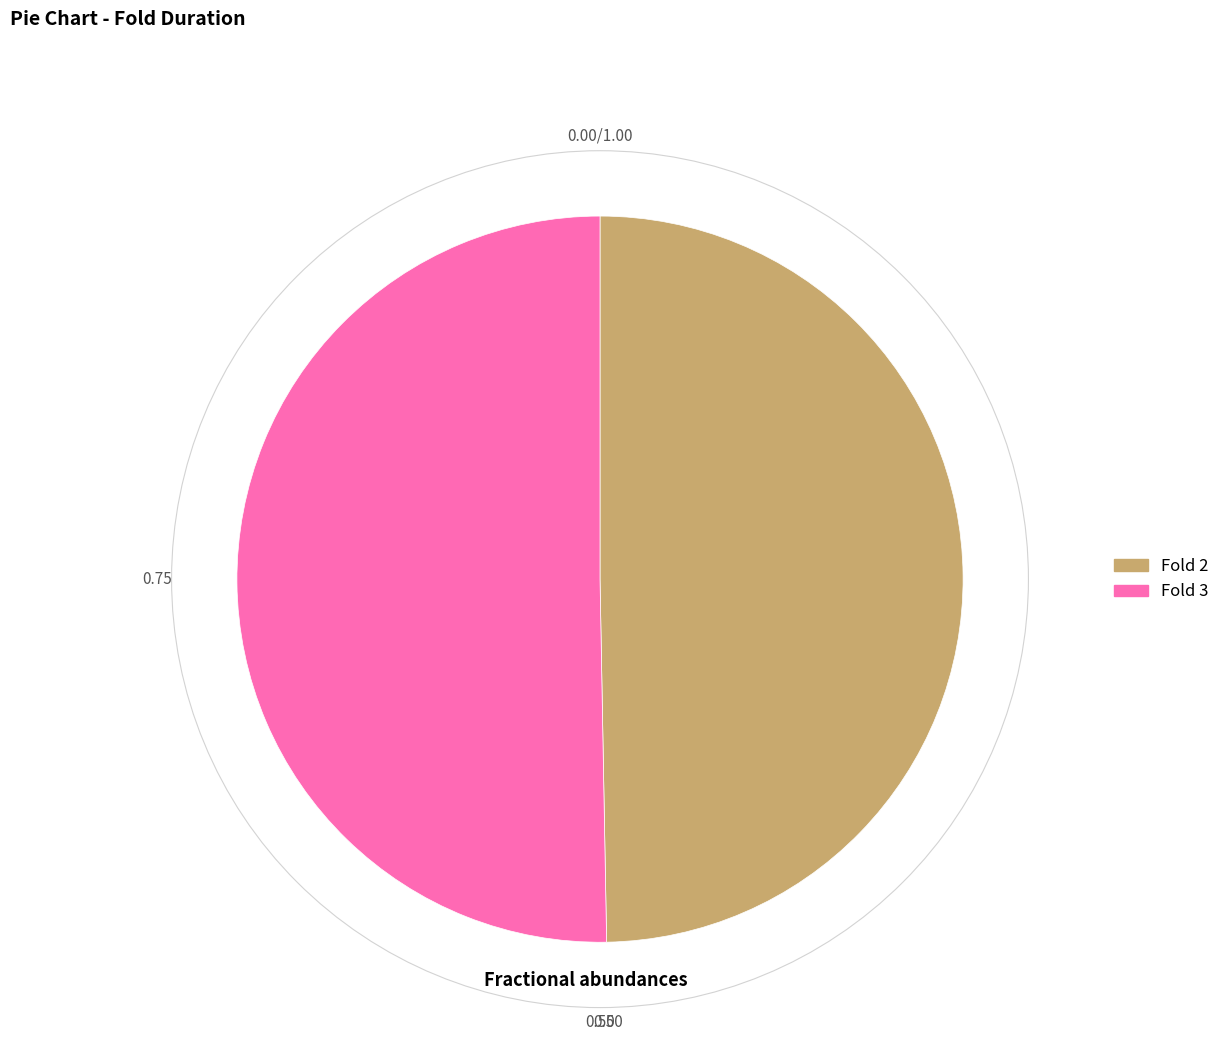

Is there a majority slice in this chart?

Yes